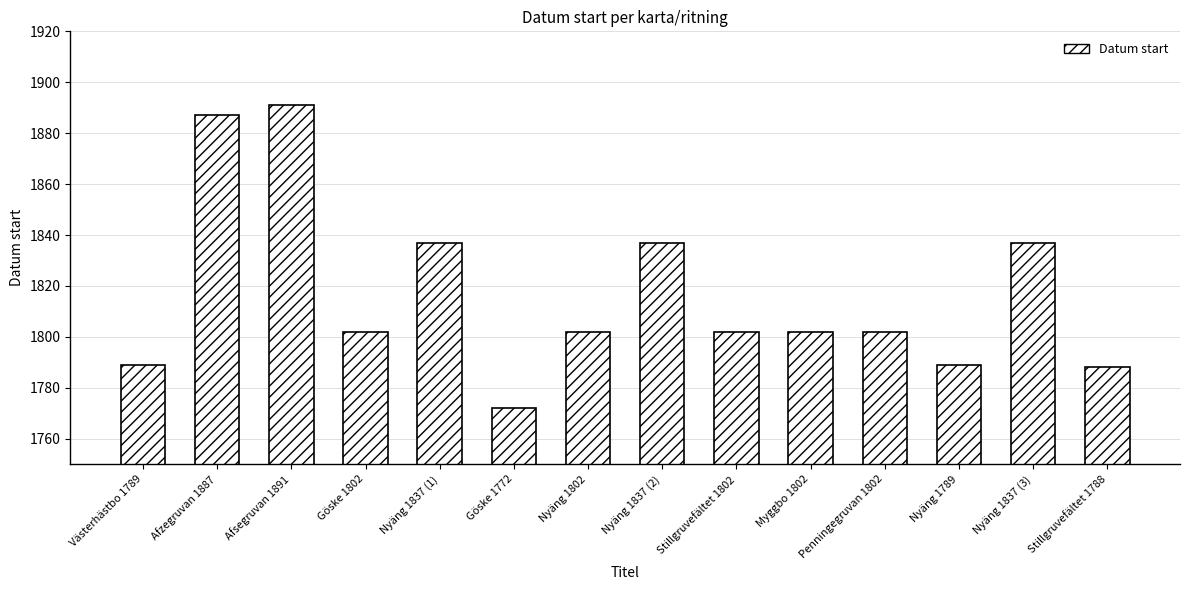

The value at Nyäng 1802 is 553. True or false?

False